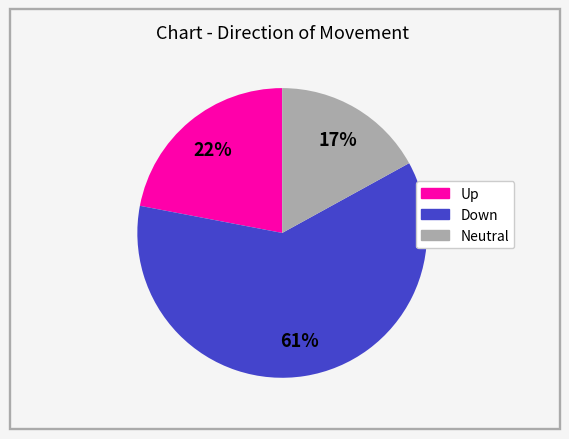

Is there any slice that represents more than half of the pie?

Yes